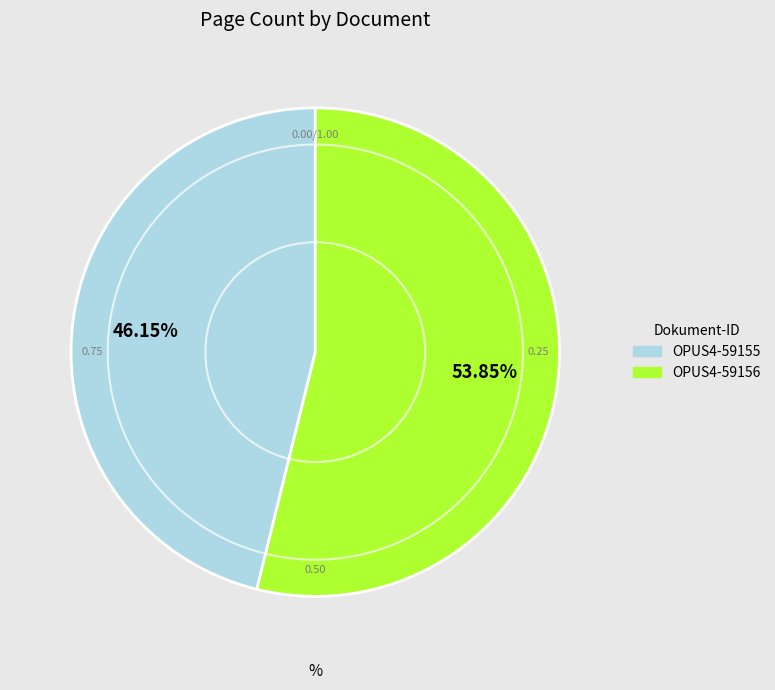

What percentage is the OPUS4-59156 slice, to the nearest percent?

54%